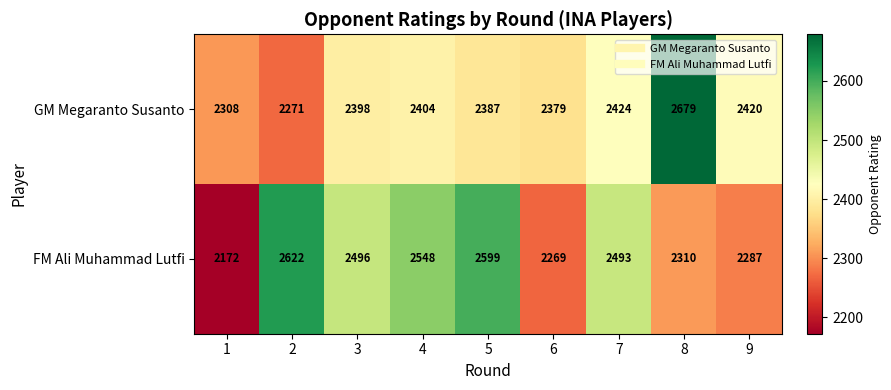

At which category is the sum across all series the highest?

8